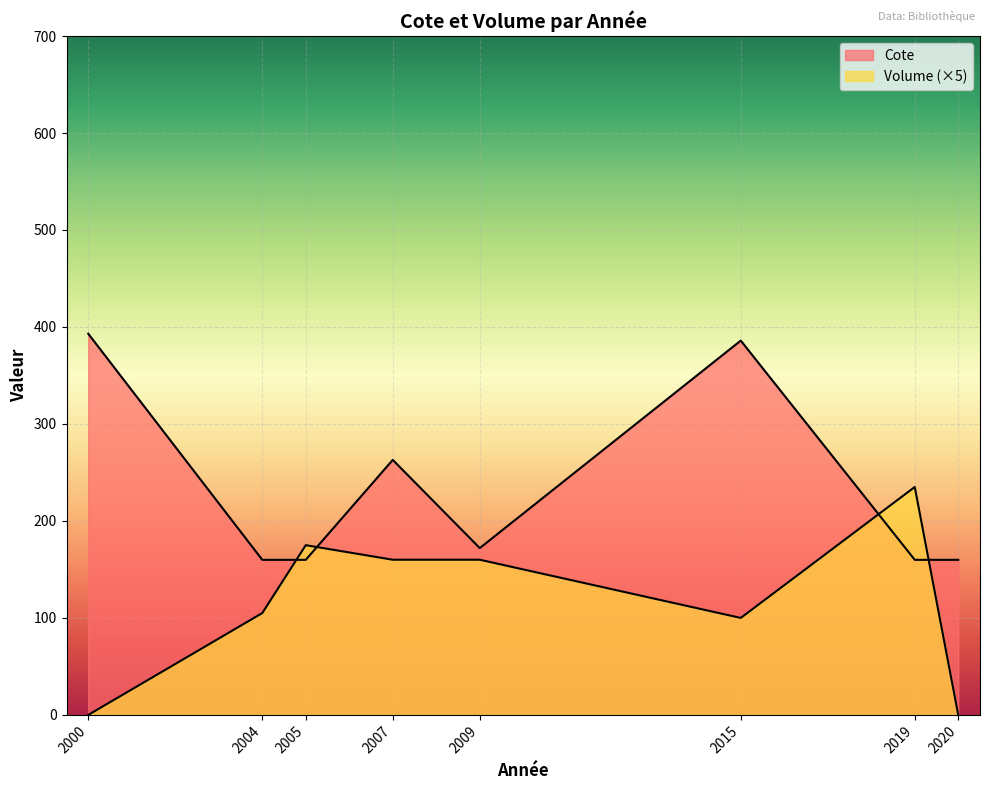

At which category is the sum across all series the highest?

2015